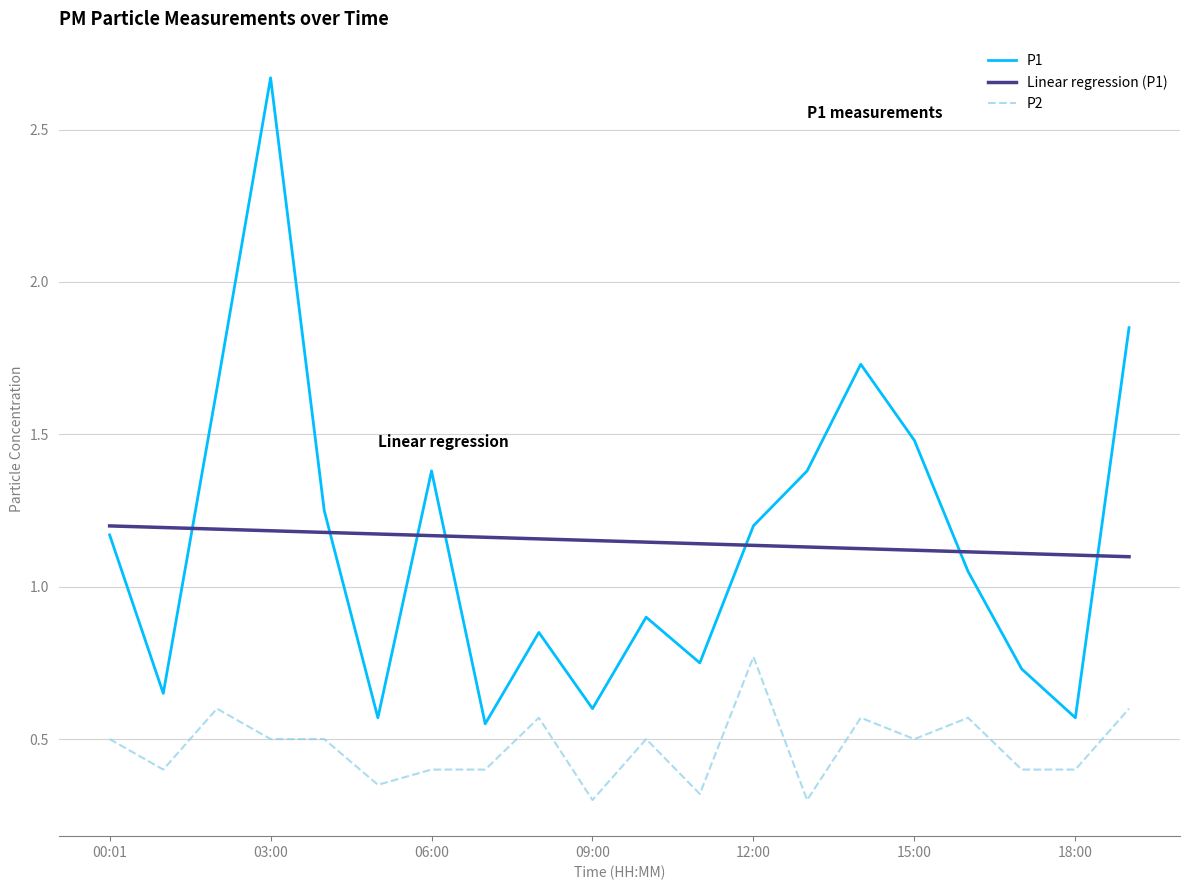

Does the chart display data point markers on the line(s)?

No